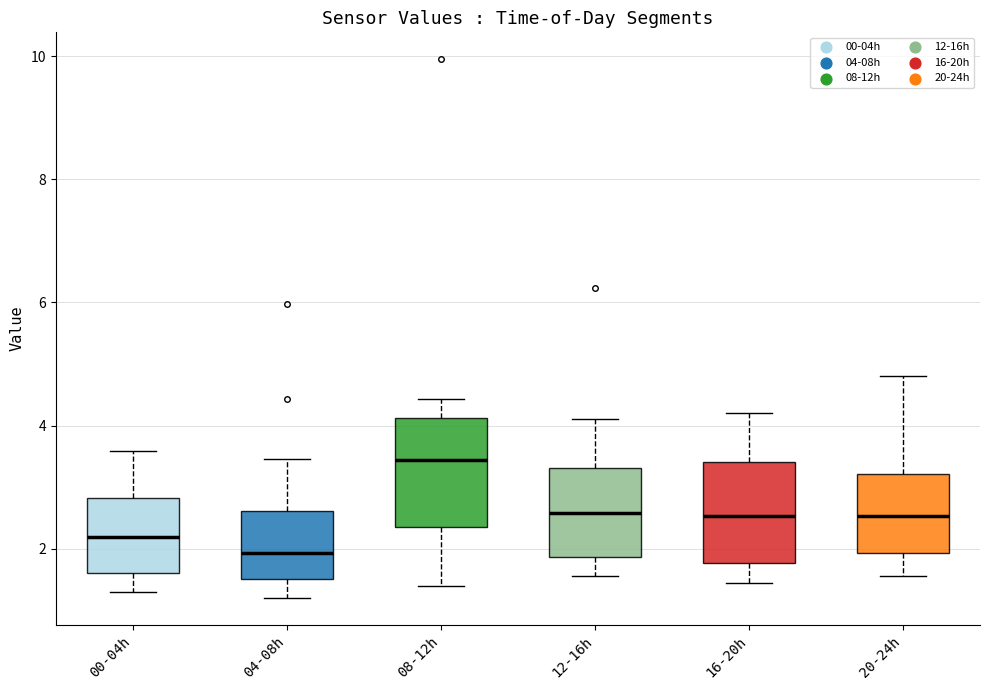

Where does the upper whisker of the box for 16-20h end on the y-axis? The values are not printed on the chart, so give them approximately, as read against the axis.

4.2